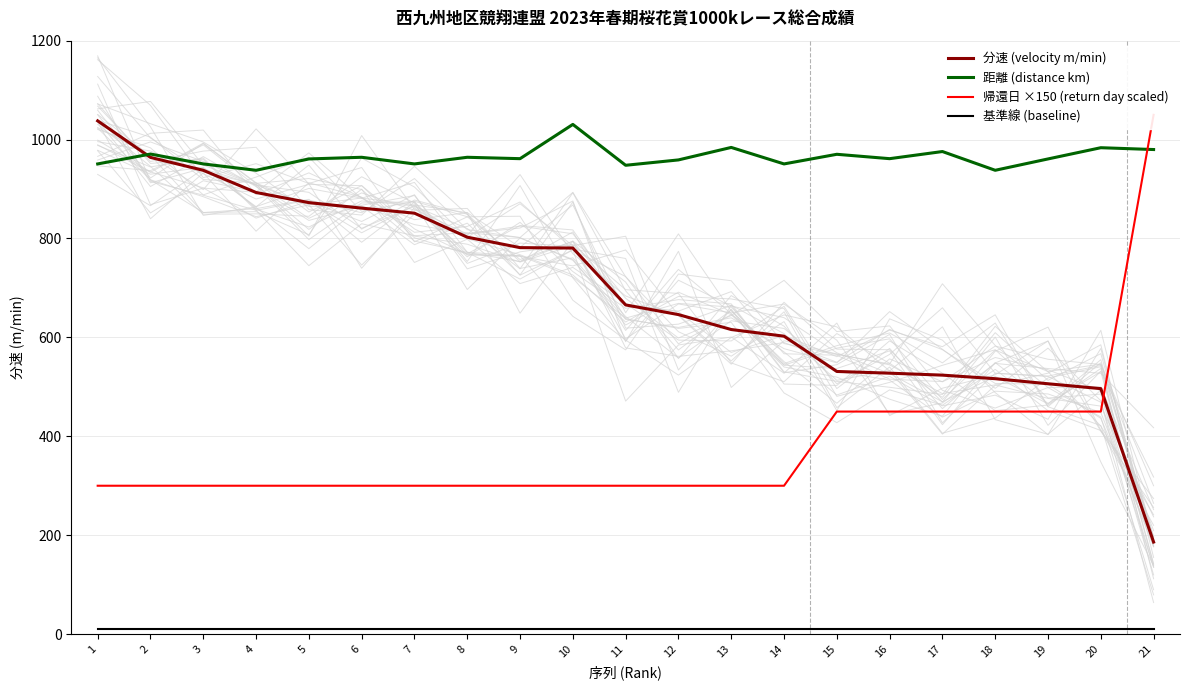

Rank the series by their average value, from highest to lowest.

距離 (distance km), 分速 (velocity m/min), 帰還日 ×150 (return day scaled), 基準線 (baseline)